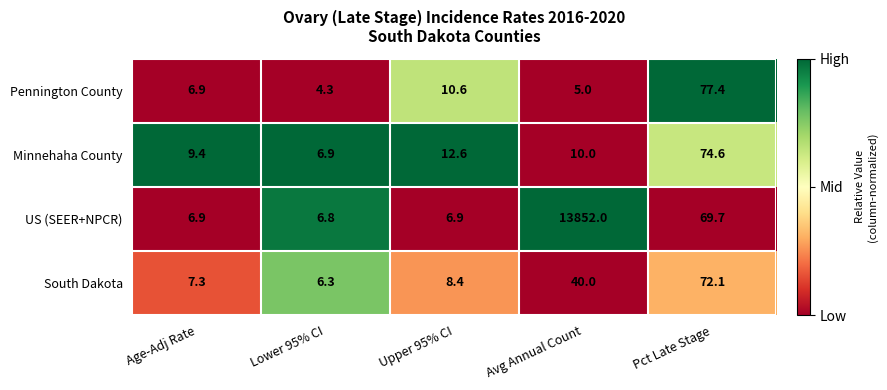

How many categories are shown in the chart?

5